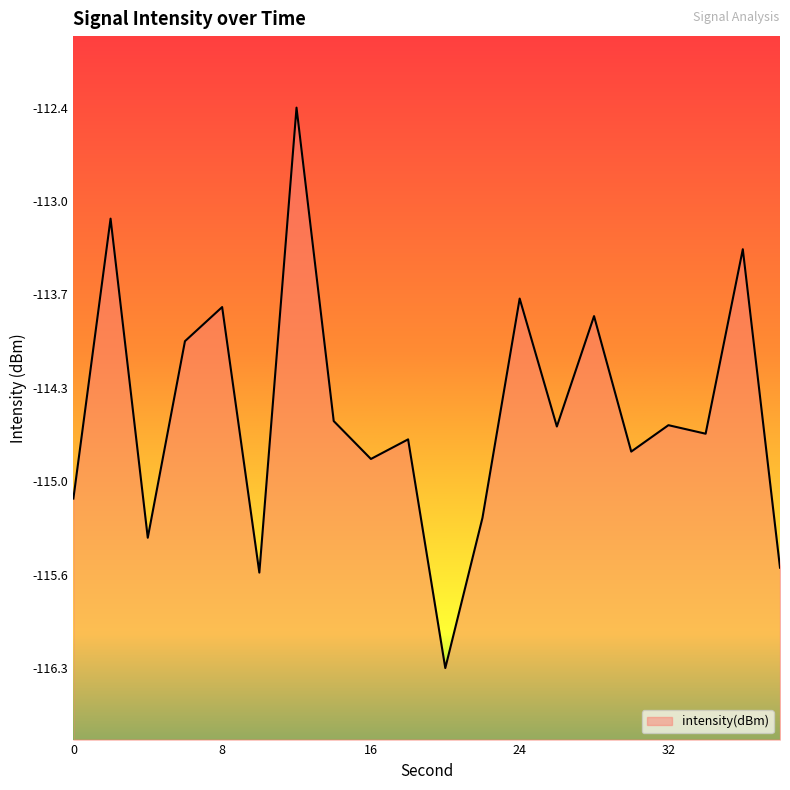

The chart shows a value of -192.0 at 16. True or false?

False